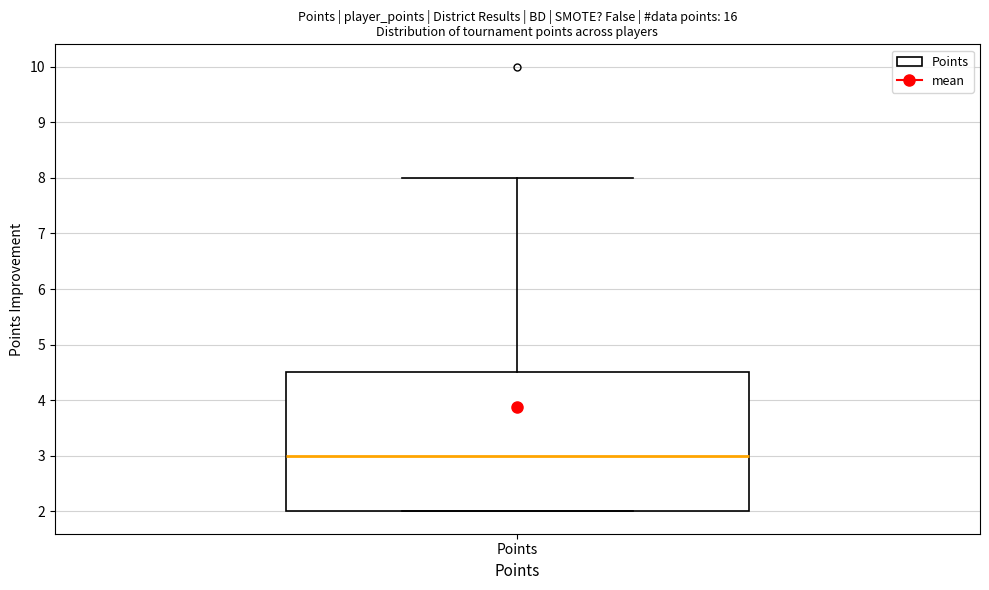

Where does the median line of the box for Points sit on the y-axis? The values are not printed on the chart, so give them approximately, as read against the axis.

3.0